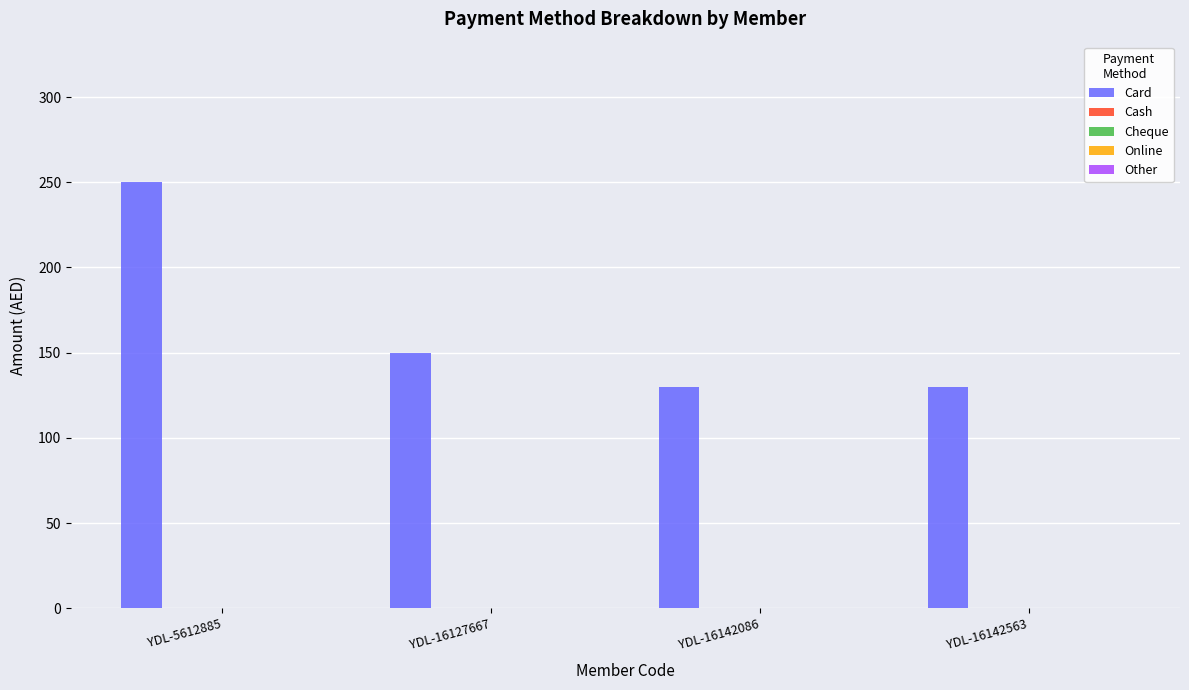

What is the value of the 1st bar from the left?

250